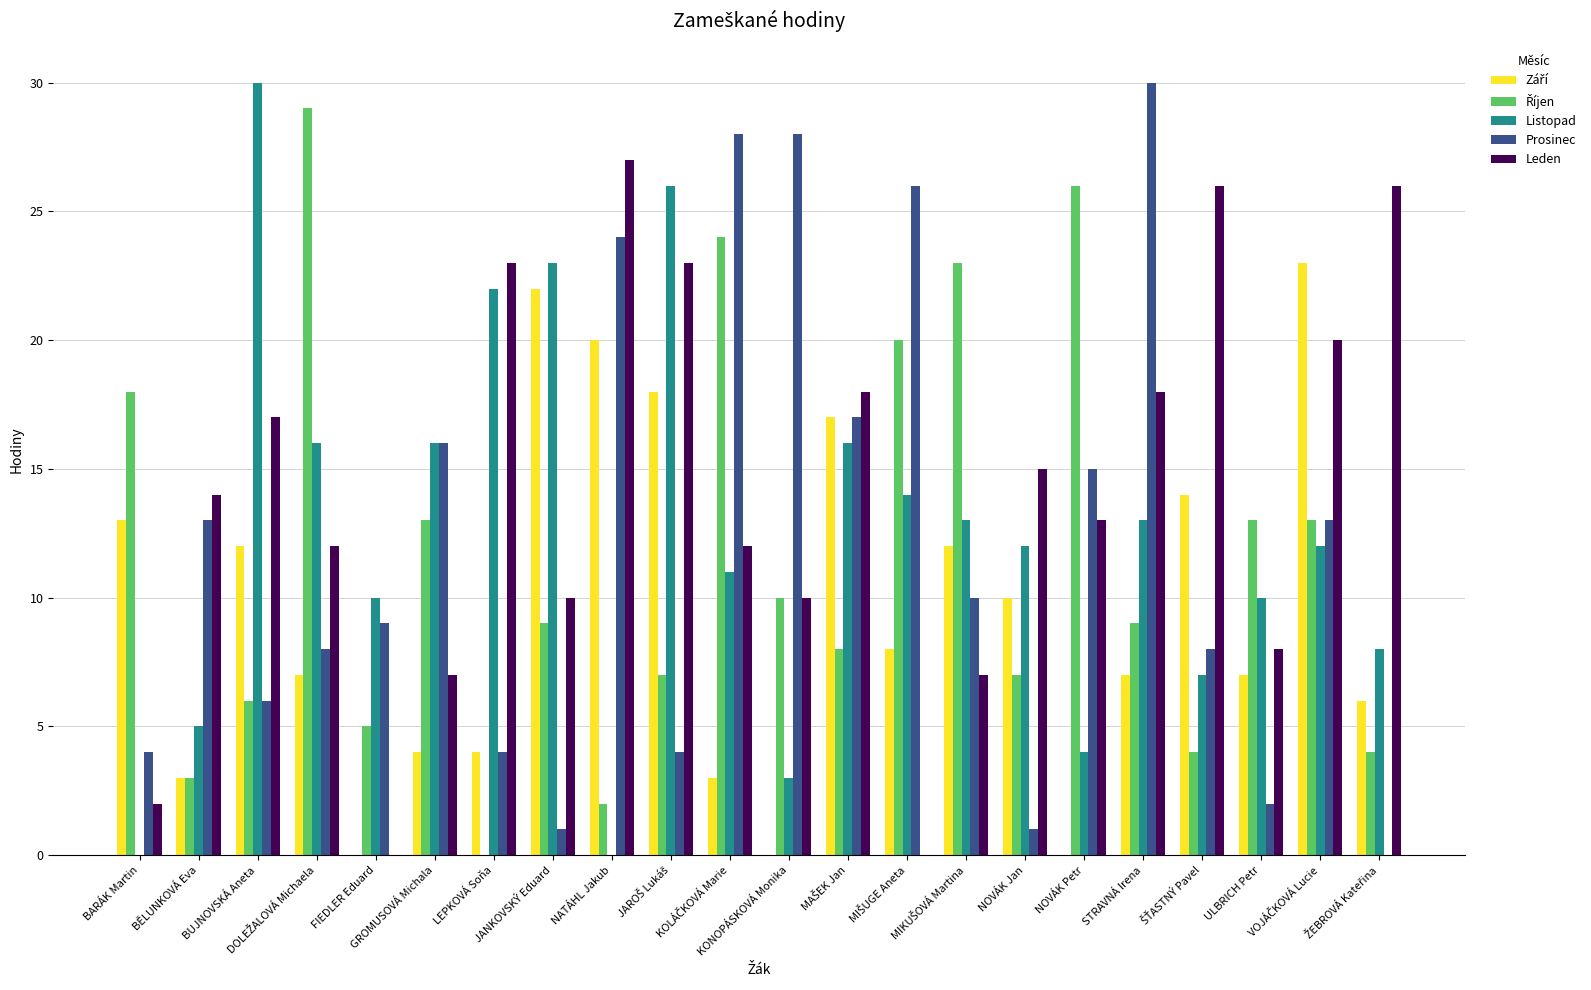

Which series has the largest total across all categories?

Leden